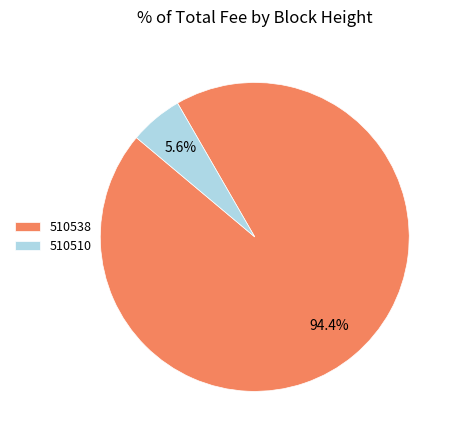

Between 510510 and 510538, which is larger?

510538